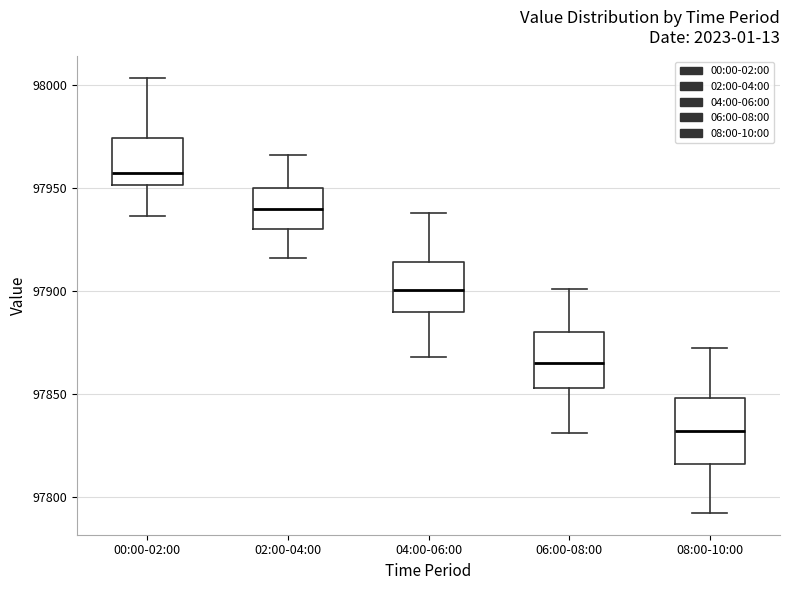

Where does the median line of the box for 06:00-08:00 sit on the y-axis? The values are not printed on the chart, so give them approximately, as read against the axis.

97865